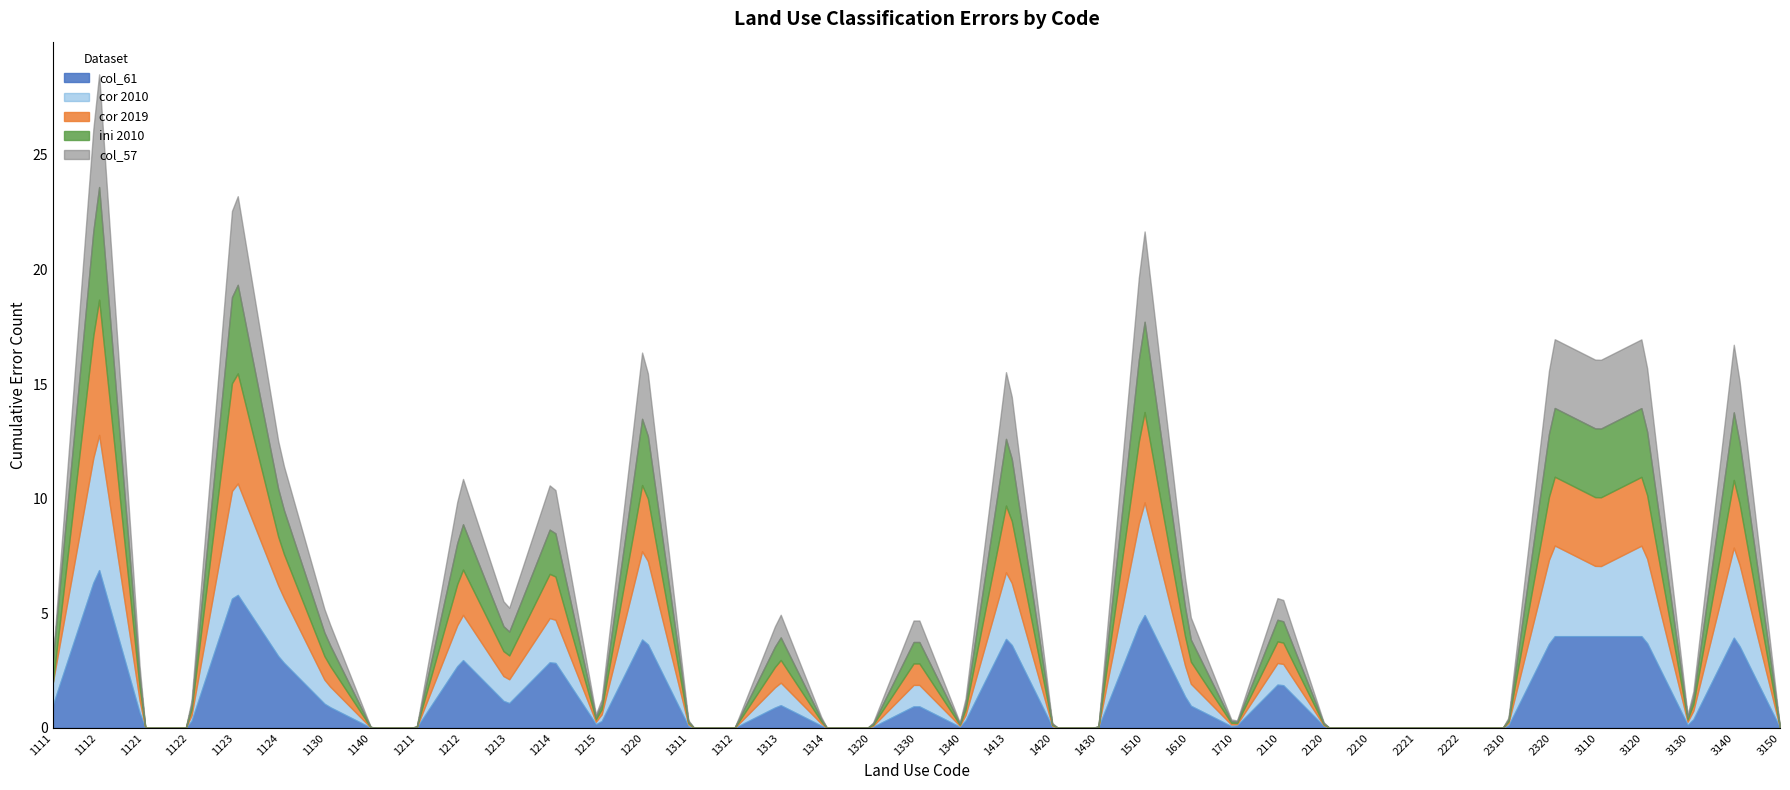

At which category does the chart reach its minimum across all series?

1121